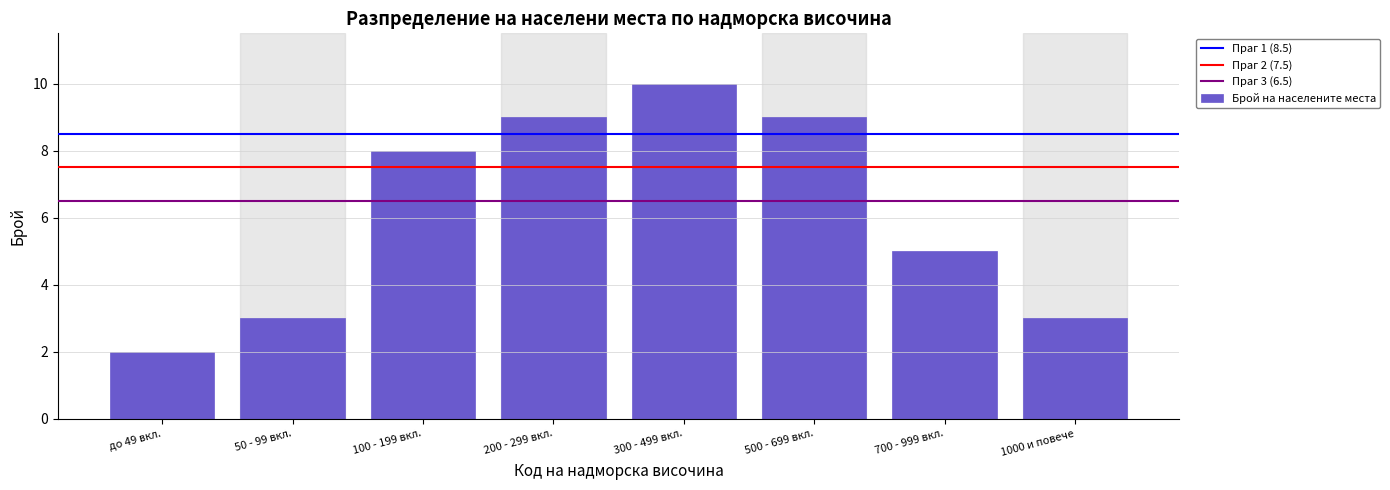

Reading left to right, transcribe all the data shown in this chart.

до 49 вкл.=2	50 - 99 вкл.=3	100 - 199 вкл.=8	200 - 299 вкл.=9	300 - 499 вкл.=10	500 - 699 вкл.=9	700 - 999 вкл.=5	1000 и повече=3